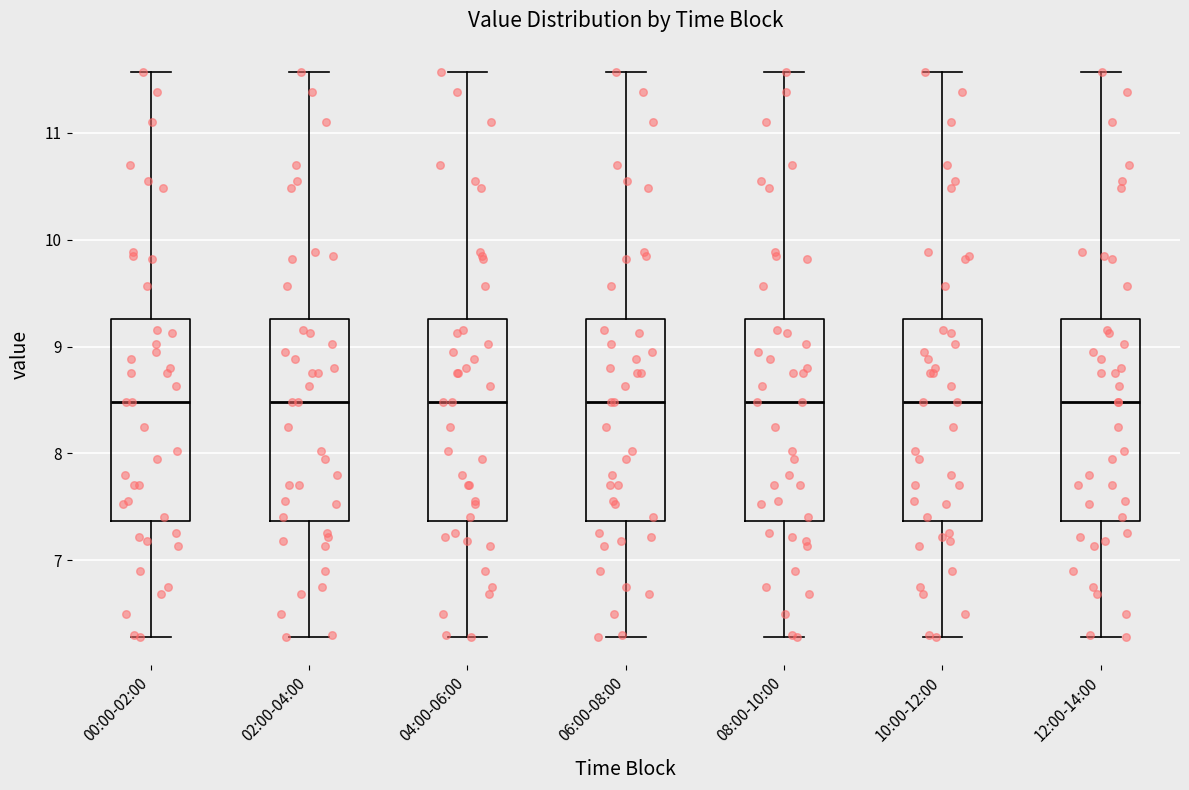

Reading left to right, read every box against the y-axis: the position of its median line, the range the box covers, and the ends of its whiskers. The values are not printed on the chart, so give them approximately, as read against the axis.

00:00-02:00: median 8.5, box 7.4 to 9.3, whiskers 6.3 to 11.6
02:00-04:00: median 8.5, box 7.4 to 9.3, whiskers 6.3 to 11.6
04:00-06:00: median 8.5, box 7.4 to 9.3, whiskers 6.3 to 11.6
06:00-08:00: median 8.5, box 7.4 to 9.3, whiskers 6.3 to 11.6
08:00-10:00: median 8.5, box 7.4 to 9.3, whiskers 6.3 to 11.6
10:00-12:00: median 8.5, box 7.4 to 9.3, whiskers 6.3 to 11.6
12:00-14:00: median 8.5, box 7.4 to 9.3, whiskers 6.3 to 11.6